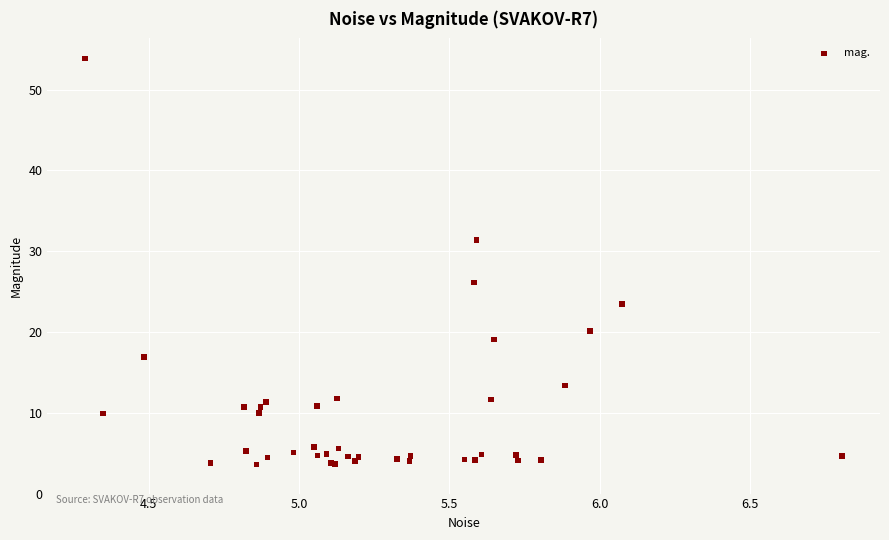

What Y value in the scatter plot is closest to 28?

26.1